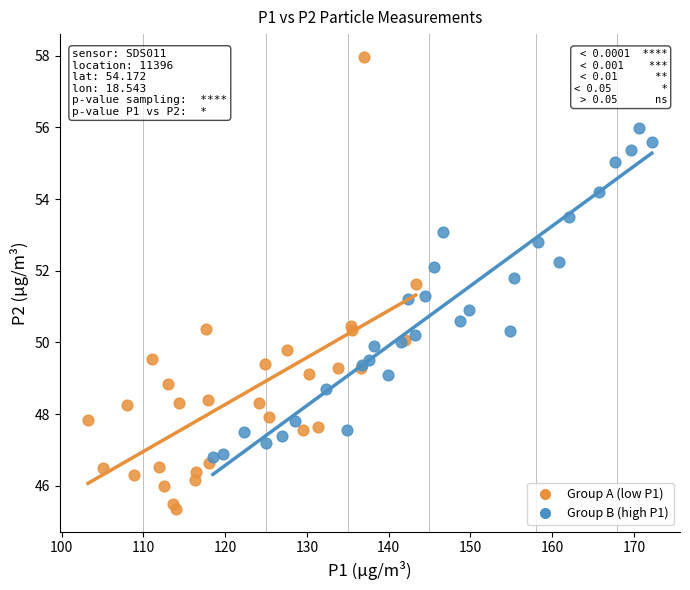

Which series contains the highest Y value?

Group A (low P1)